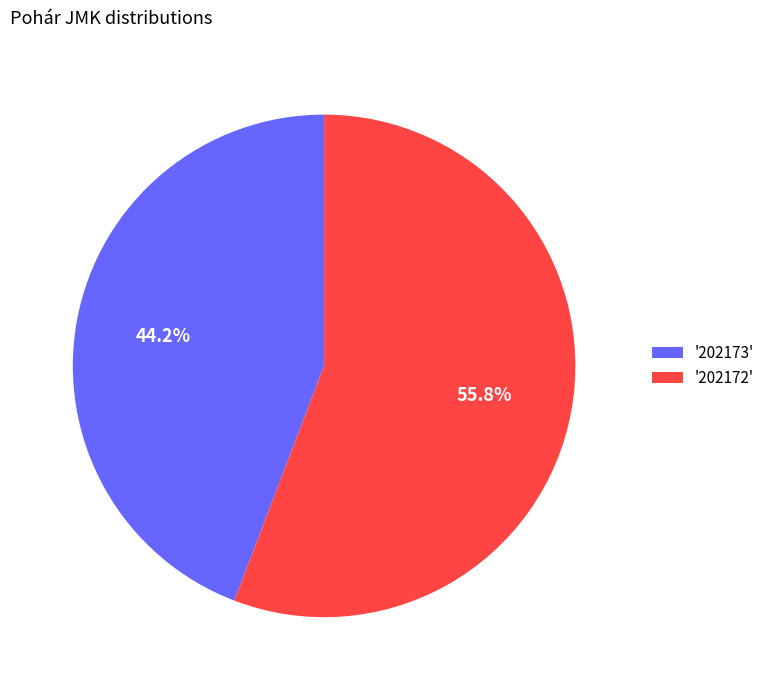

Rank the categories by value from lowest to highest.

'202173', '202172'